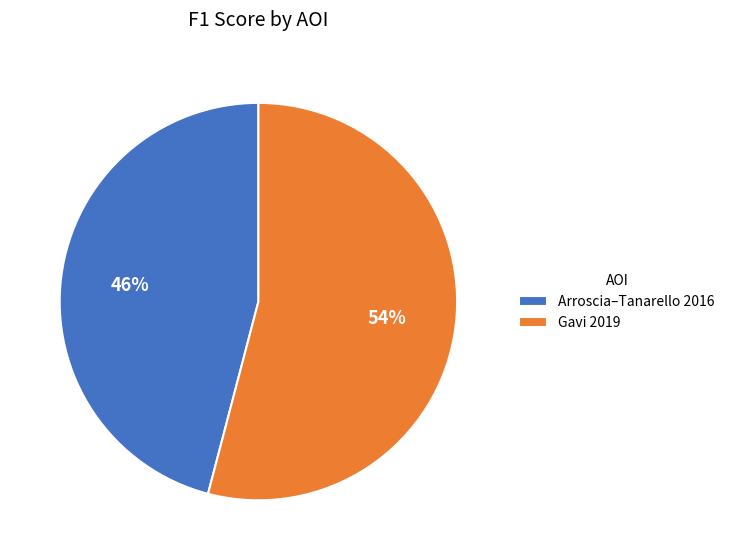

The Arroscia–Tanarello 2016 slice represents 46% of the pie. True or false?

True